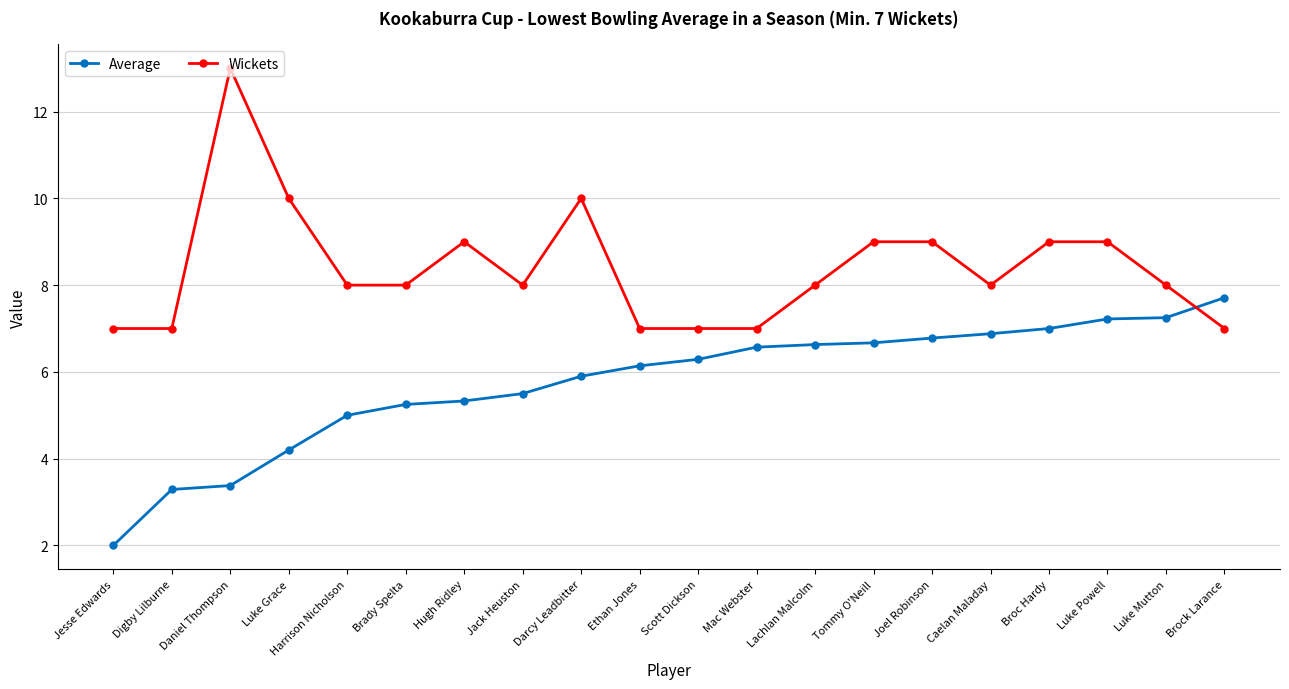

Is it true that Wickets equals 11.2 at Brock Larance?

False